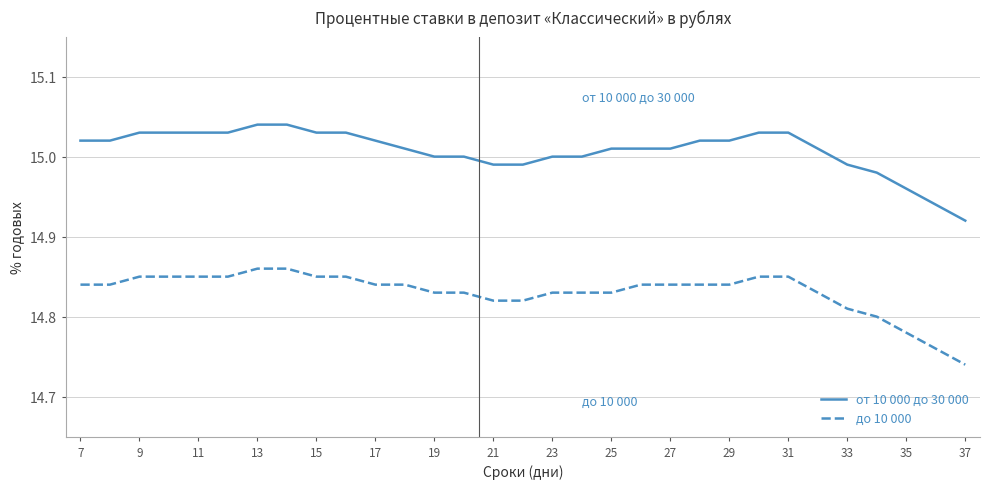

What is the difference between the maximum and minimum values in the от 10 000 до 30 000 series?

0.1